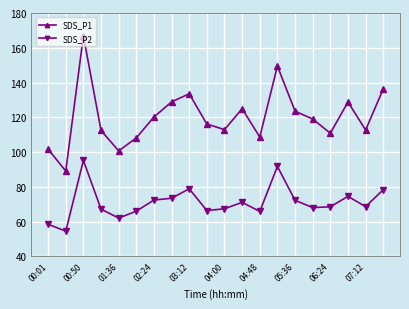

True or false: SDS_P1 has more than 2 interior local peaks.

True